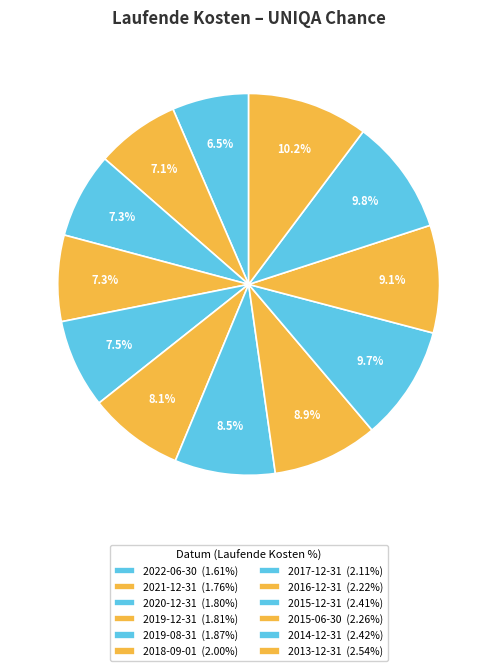

How many slices are in this pie chart?

12